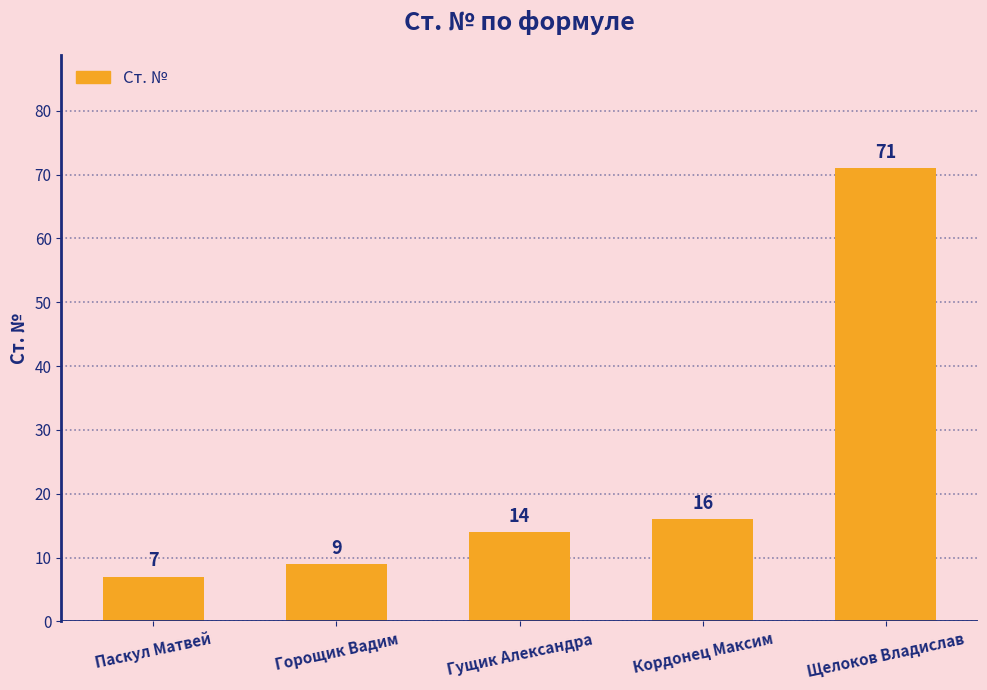

Are the bars grouped side by side (vs. stacked)?

No